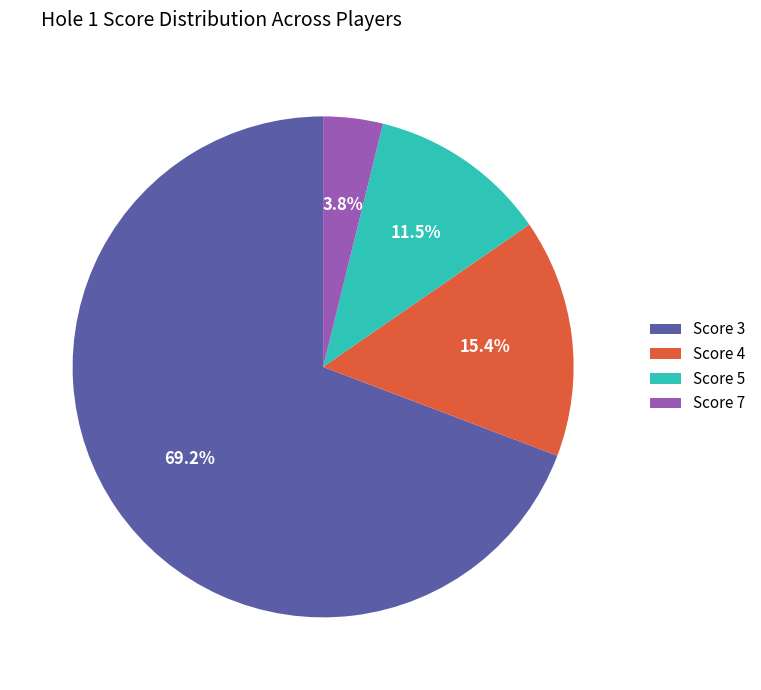

Is there a majority slice in this chart?

Yes